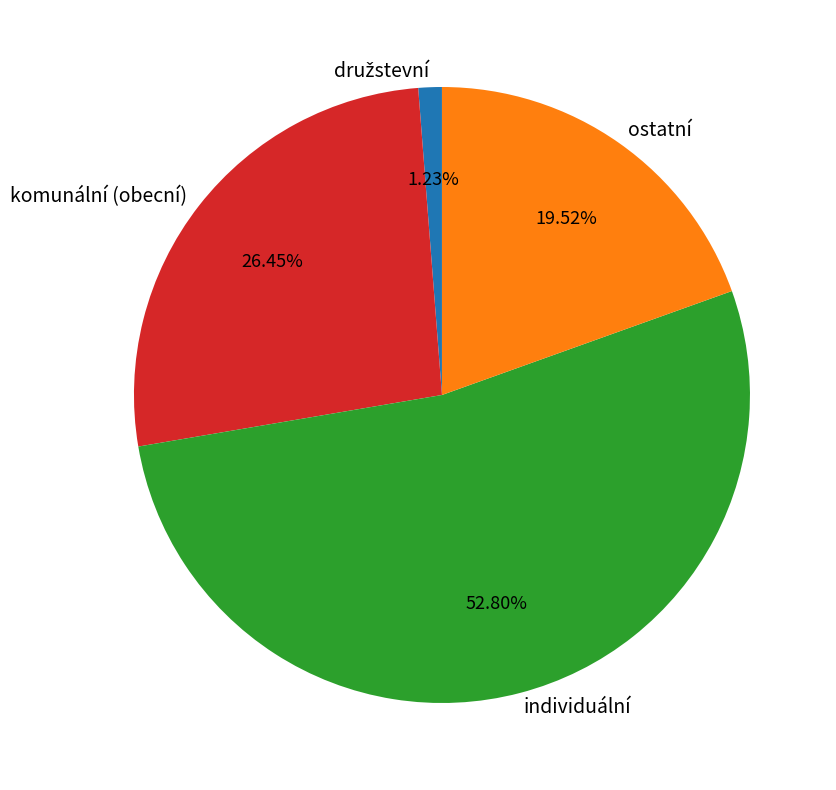

To the nearest percent, what is the average slice percentage?

25%